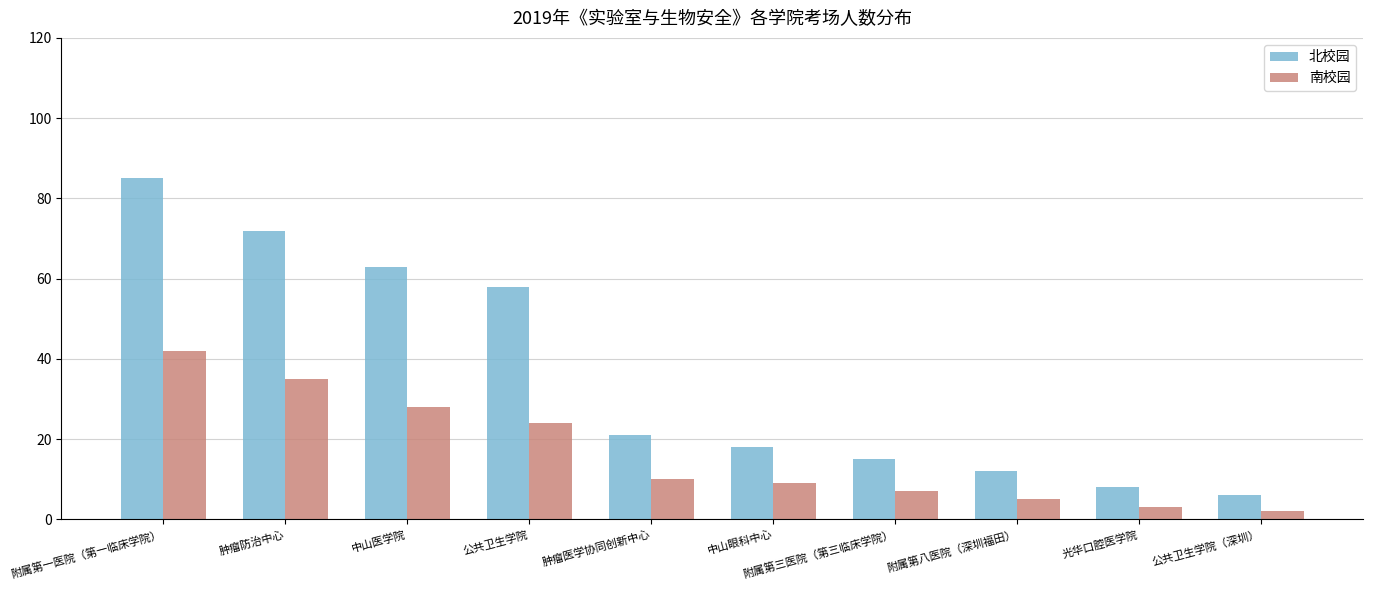

True or false: 北校园 has a value of 21 at 肿瘤医学协同创新中心.

True